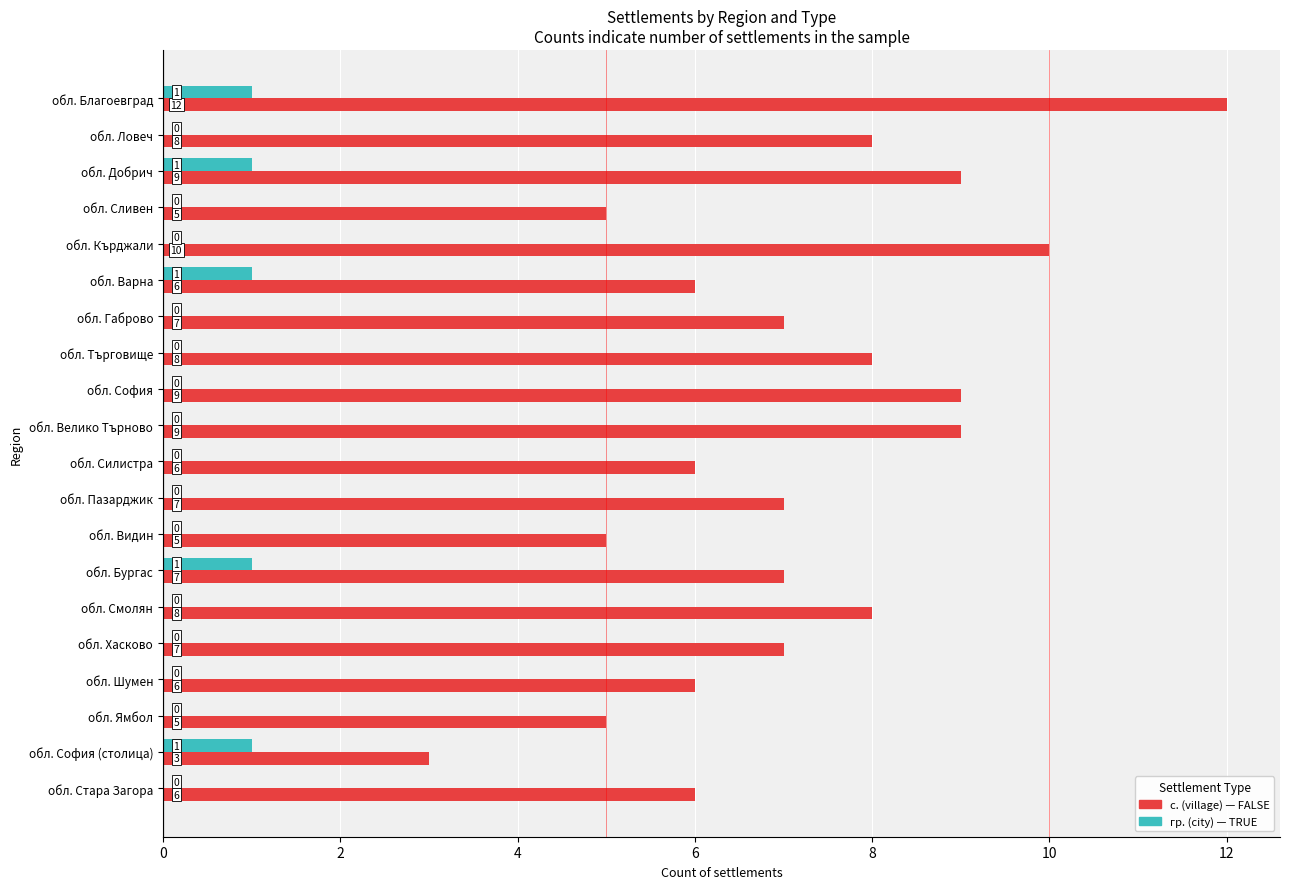

At which category is the sum across all series the highest?

обл. Благоевград